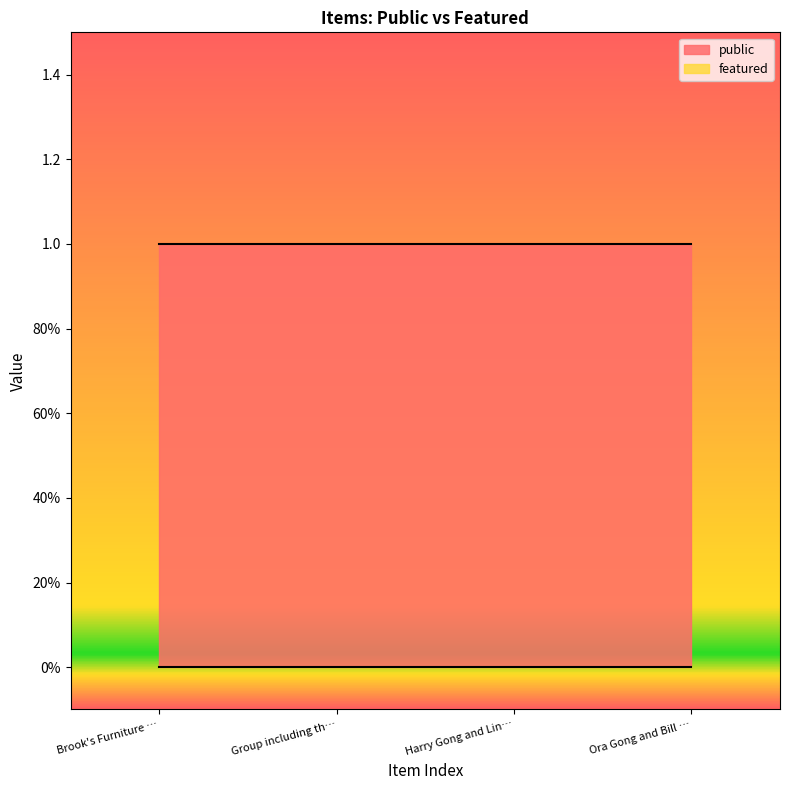

Reading left to right, extract all data points from this chart.

public: Brook's Furniture Co. 1912 calendar=1	Group including the Abe family=1	Harry Gong and Lincoln School Traffic S=1	Ora Gong and Bill Kee=1
featured: Brook's Furniture Co. 1912 calendar=0	Group including the Abe family=0	Harry Gong and Lincoln School Traffic S=0	Ora Gong and Bill Kee=0